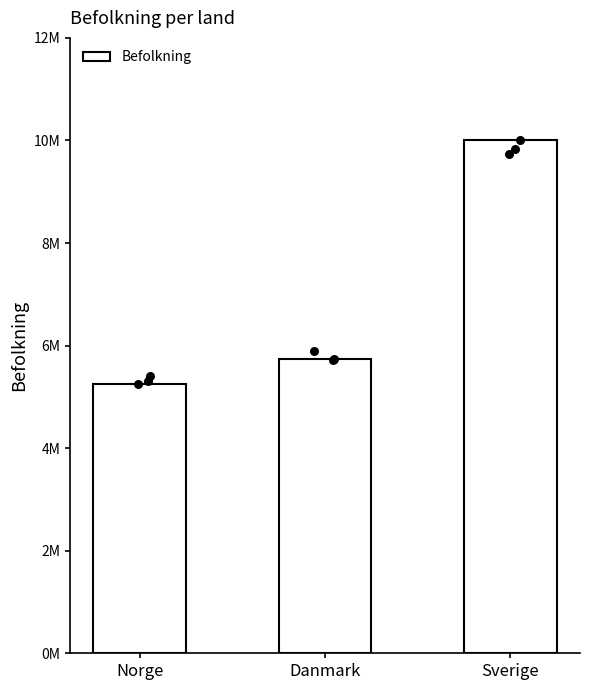

Between Norge and Danmark, which is larger?

Danmark